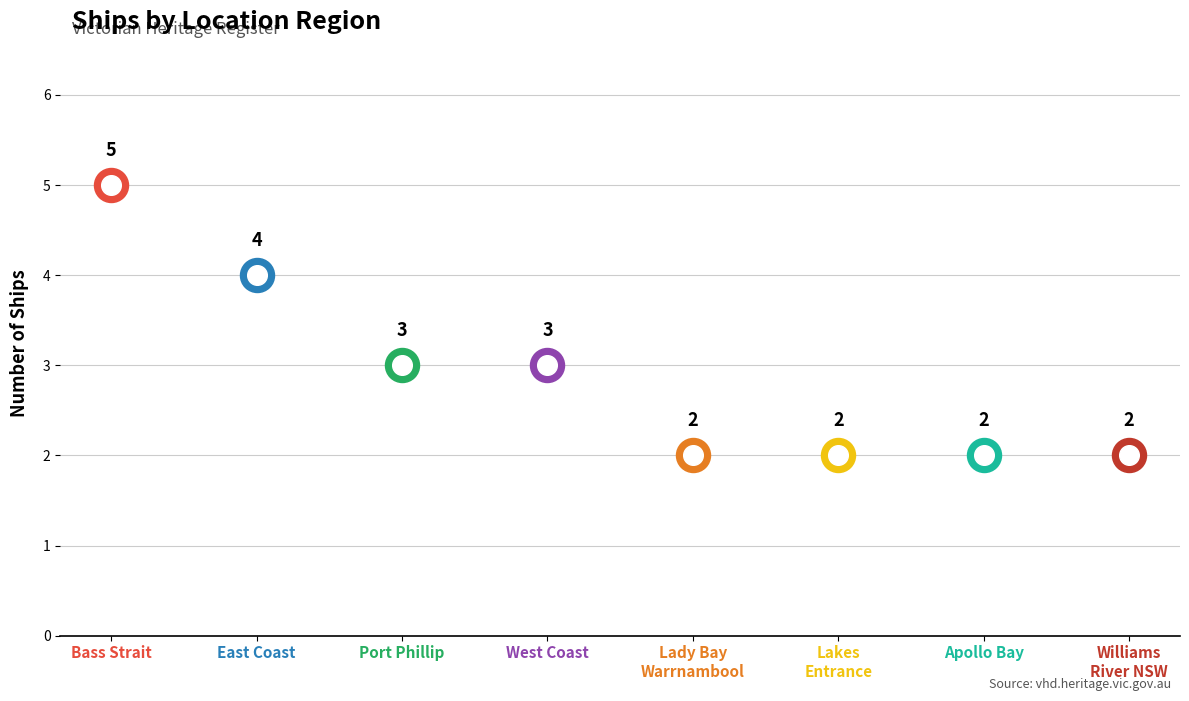

Approximately how many times larger is the value at Lakes Entrance compared to West Coast?

0.7